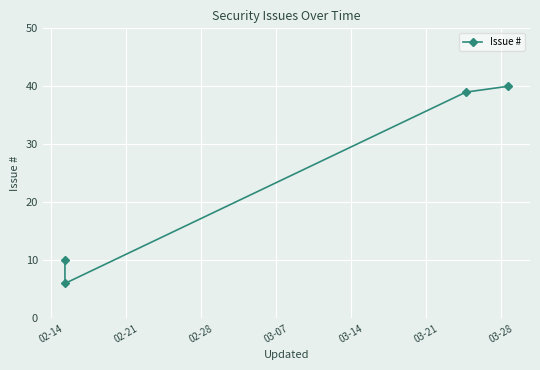

True or false: there are more than 1 points higher than both neighbors.

False